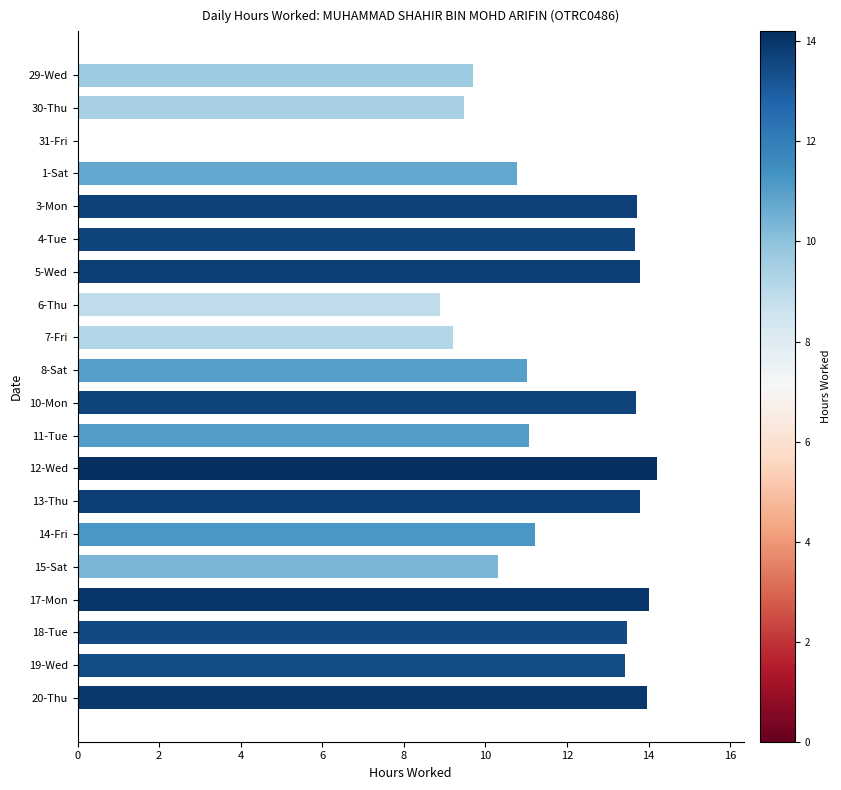

Which has a higher value, 18-Tue or 11-Tue?

18-Tue